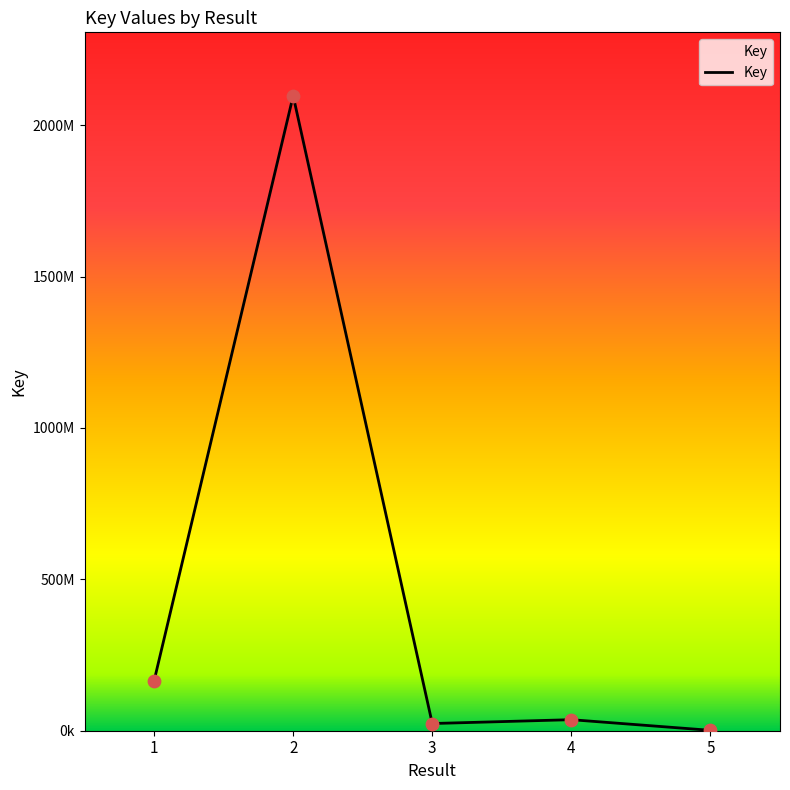

Is this an area chart (filled region under the line)?

Yes